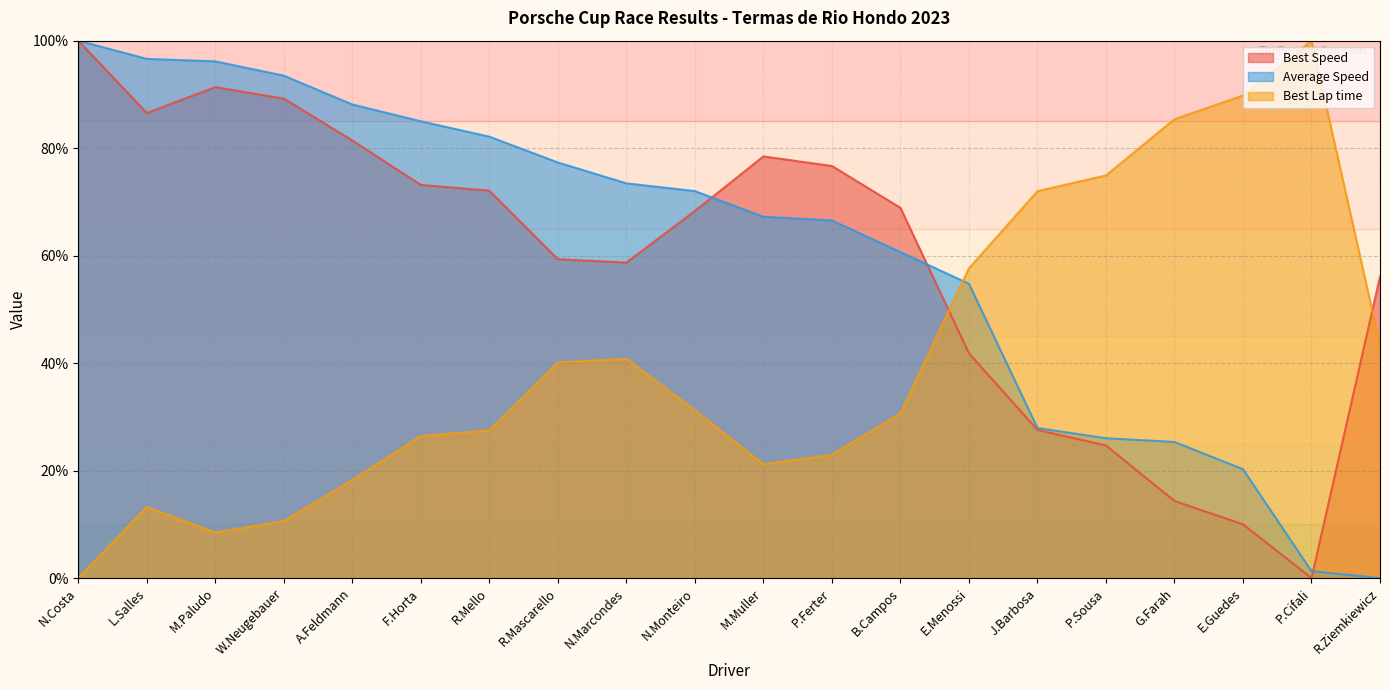

Read the Best Lap time value at P.Sousa.

74.9